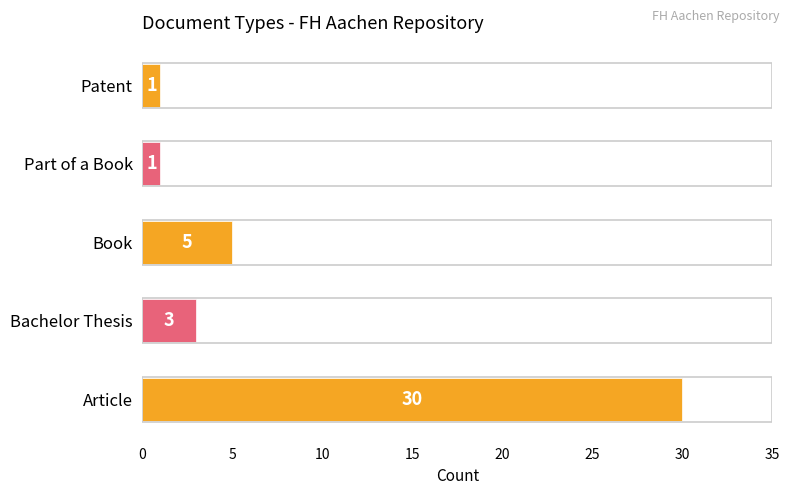

What is the difference between the second highest and minimum values?

4